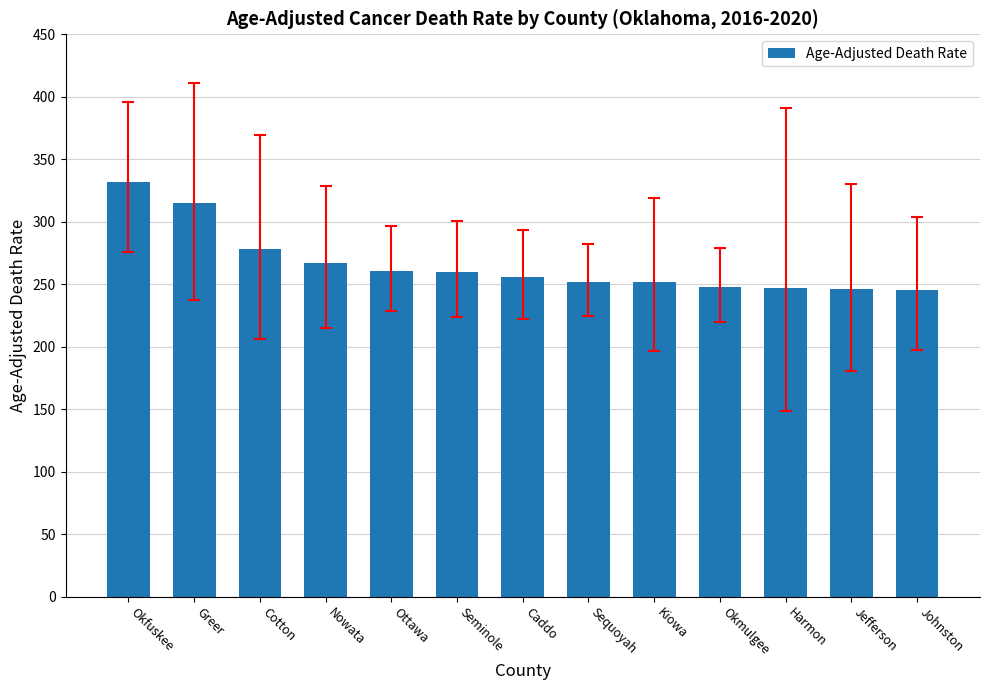

How many bars are there in total?

13